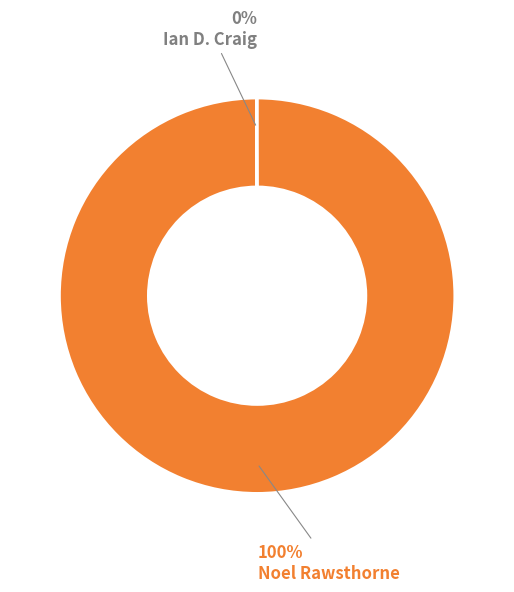

Which category accounts for the majority?

Noel Rawsthorne